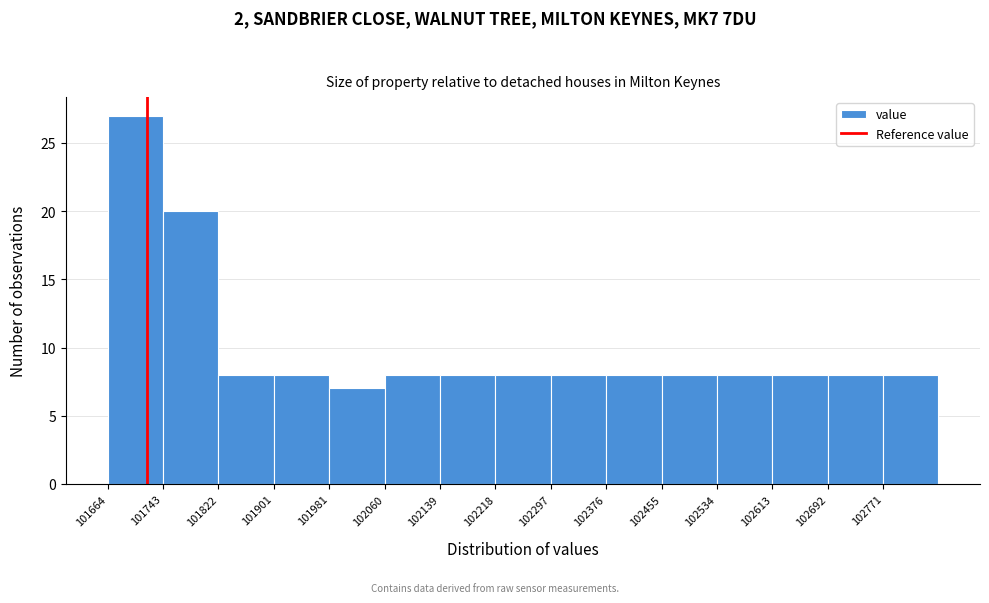

Reading left to right, list every bar in this chart as the range it spans on the x-axis followed by its height. Neither the bar edges nor the heights are printed on the chart, so give them approximately, as read against the axes.

101660 to 101740: 27
101740 to 101820: 20
101820 to 101900: 8
101900 to 101980: 8
101980 to 102060: 7
102060 to 102140: 8
102140 to 102220: 8
102220 to 102300: 8
102300 to 102380: 8
102380 to 102450: 8
102450 to 102530: 8
102530 to 102610: 8
102610 to 102690: 8
102690 to 102770: 8
102770 to 102850: 8